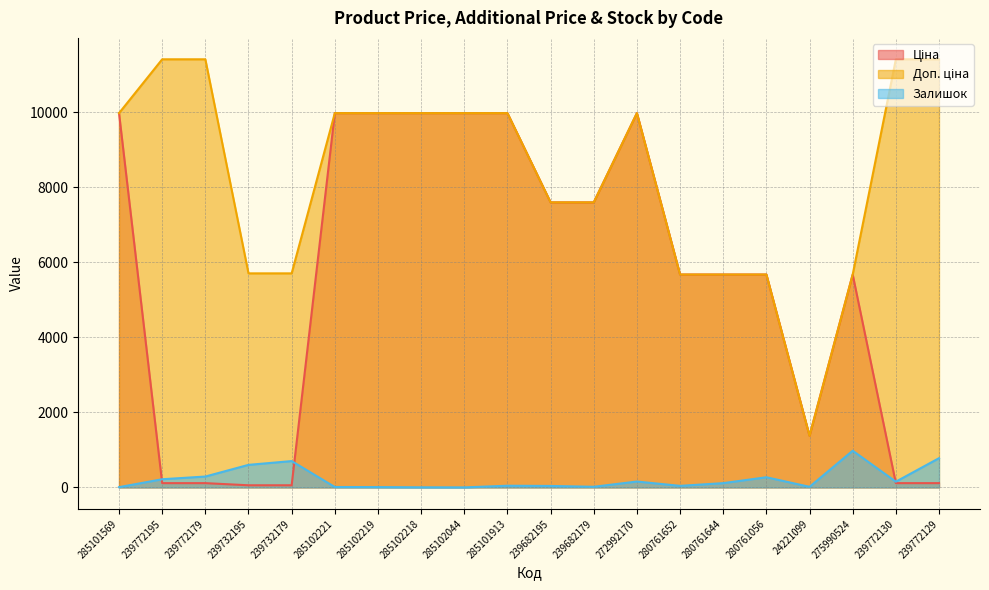

What is the sum of all Залишок values?

4453.0